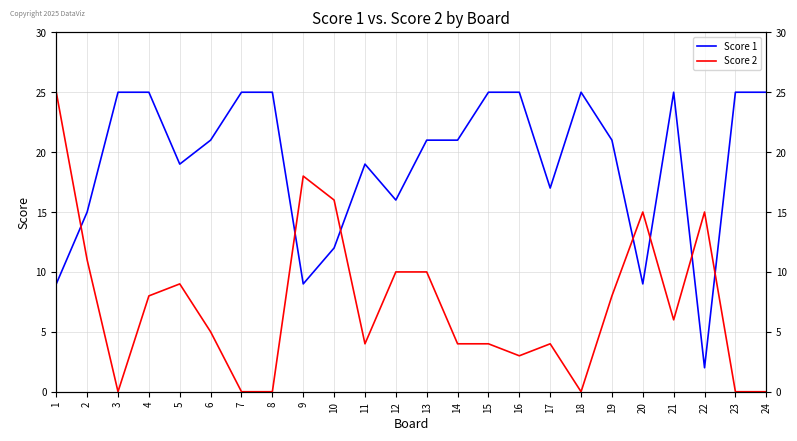

What is the approximate value of Score 2 at 14, to the nearest 5?

5